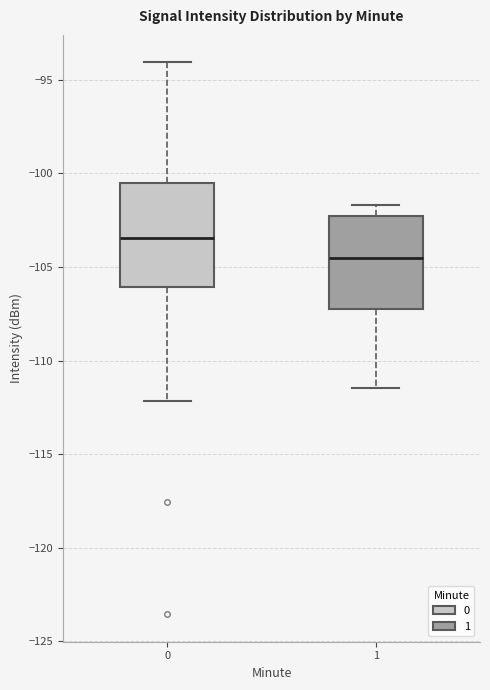

Which box has the highest median line?

0